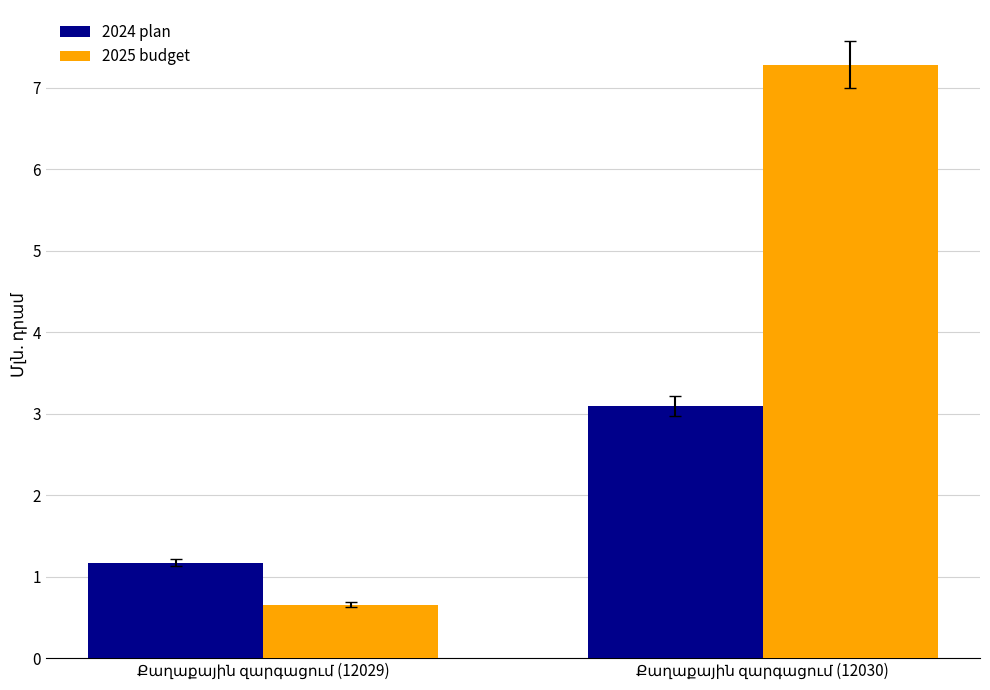

List the series in order of their peak value, lowest first.

2024 plan, 2025 budget